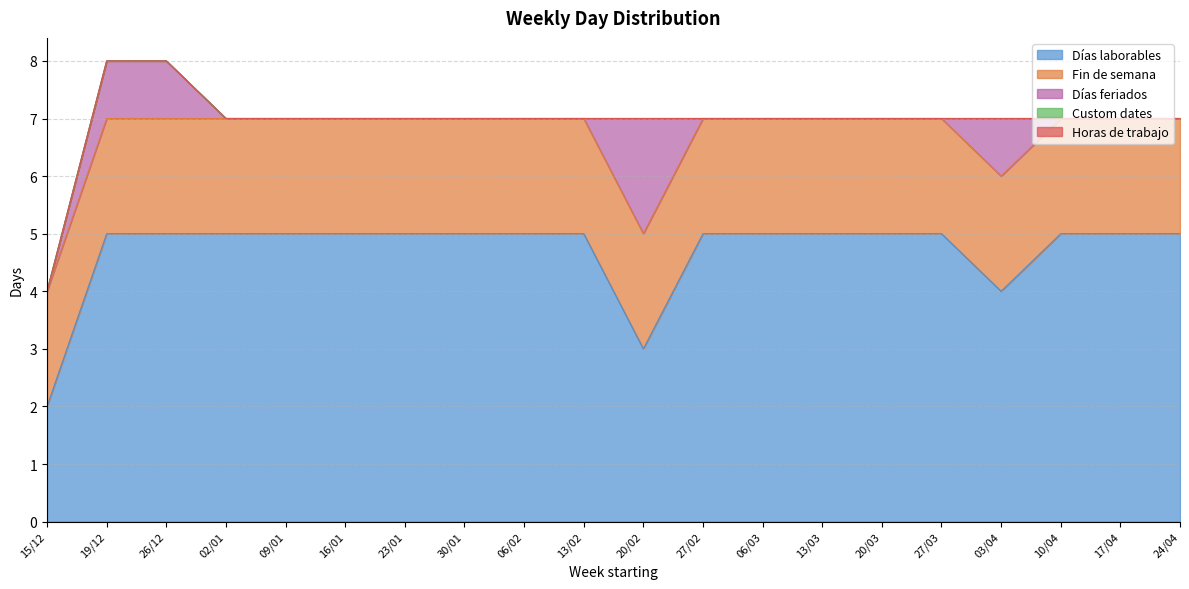

Which category has the lowest value across all series?

15/12